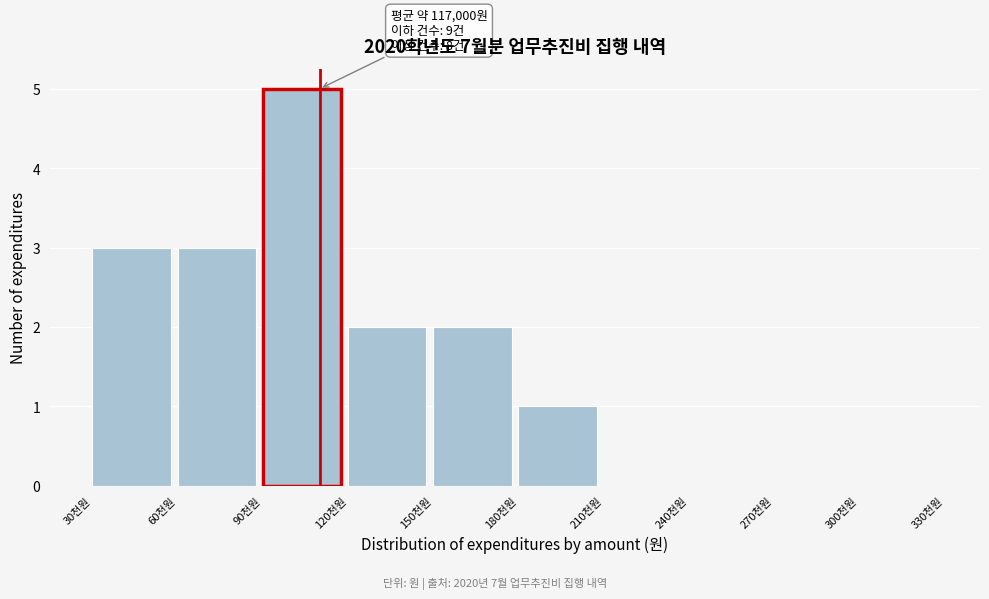

Reading left to right, extract all data points from this chart.

30천원=3	60천원=3	90천원=5	120천원=2	150천원=2	180천원=1	210천원=0	240천원=0	270천원=0	300천원=0